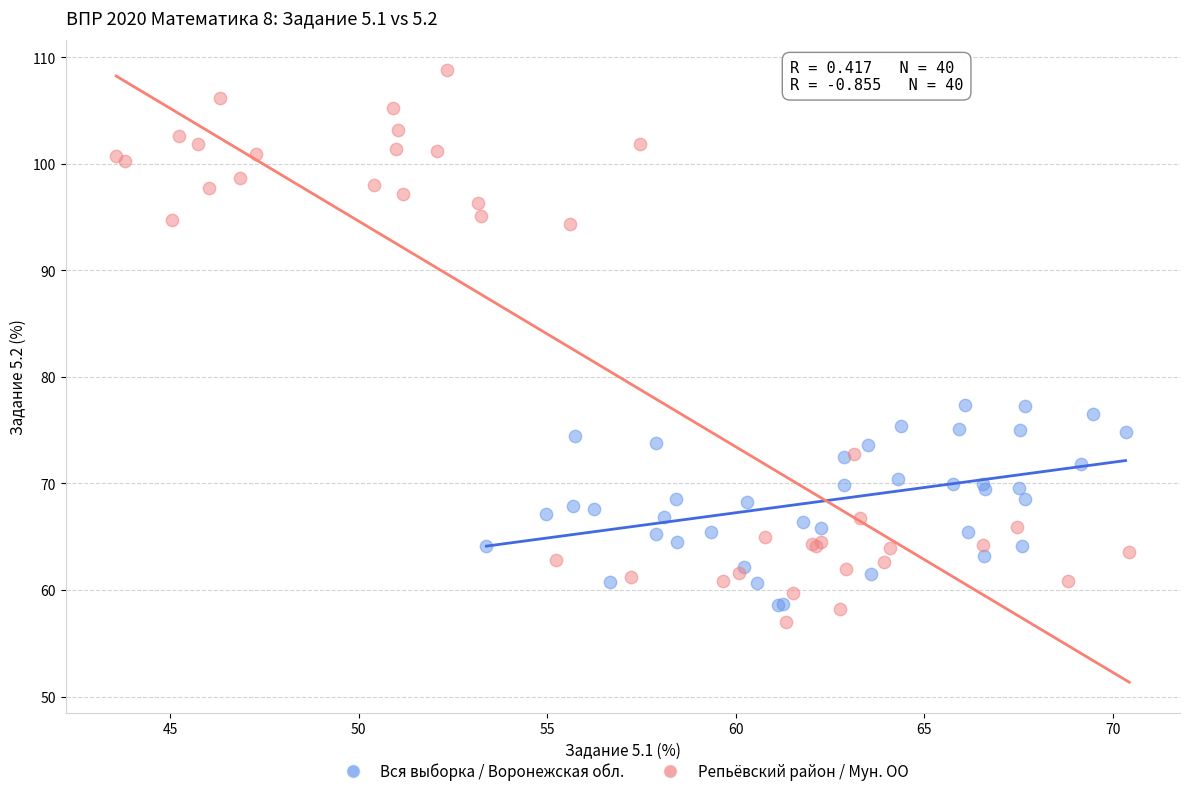

Which series has the widest spread of Y values?

Репьёвский район / Мун. ОО